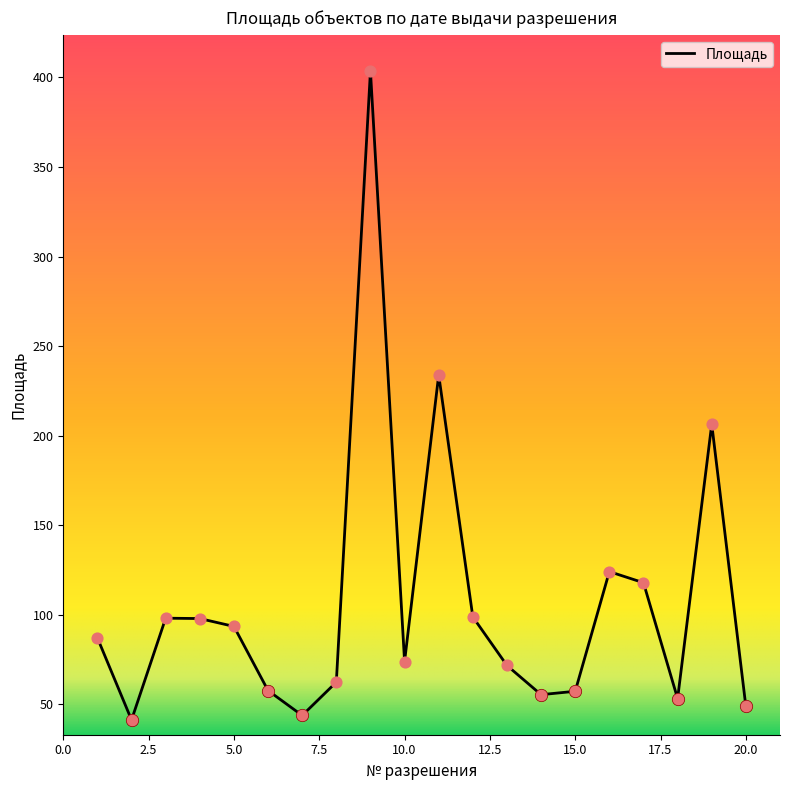

What is the difference between the maximum and minimum values?

362.3